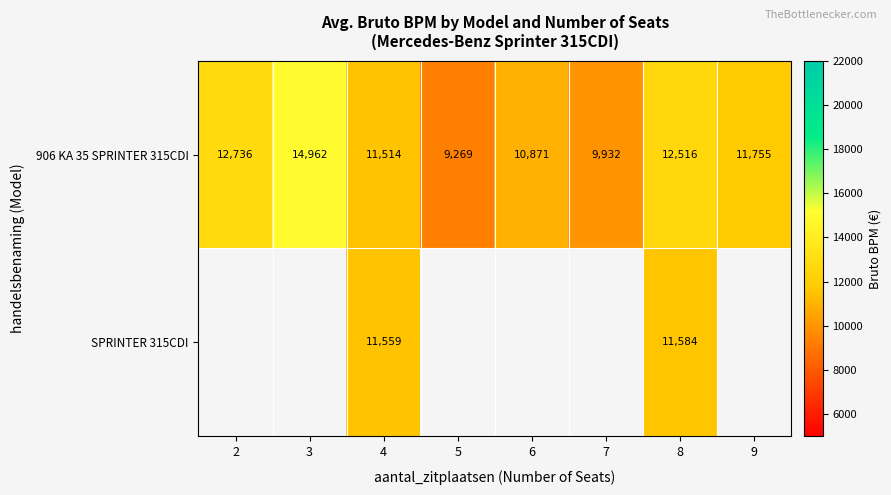

What is the sum of all 906 KA 35 SPRINTER 315CDI values?

93555